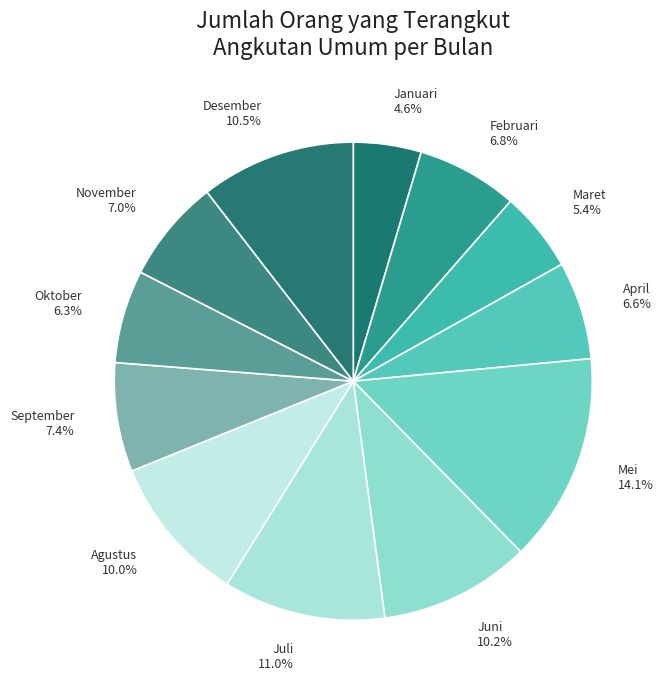

Is there any slice that represents more than half of the pie?

No